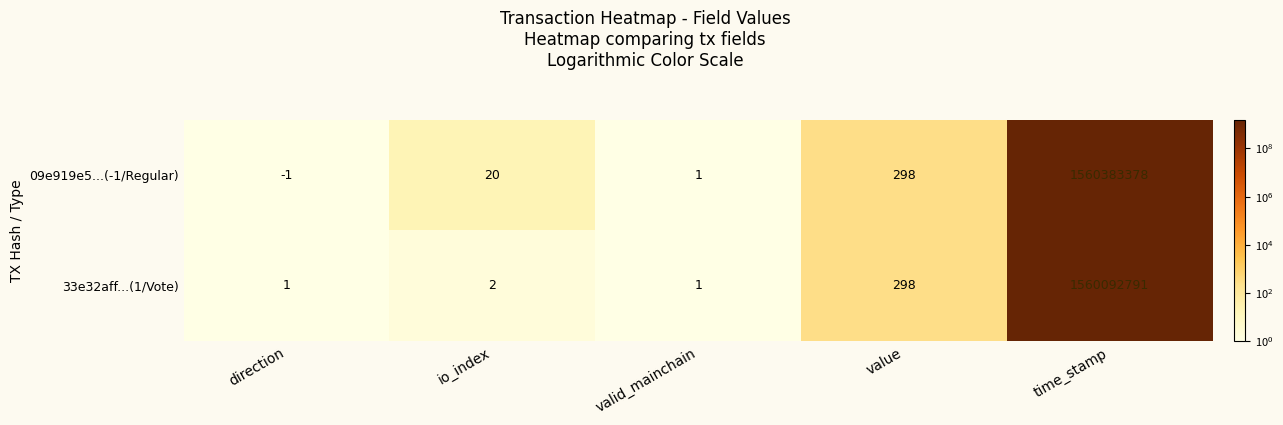

What is the total value across all series at time_stamp?

3120476169